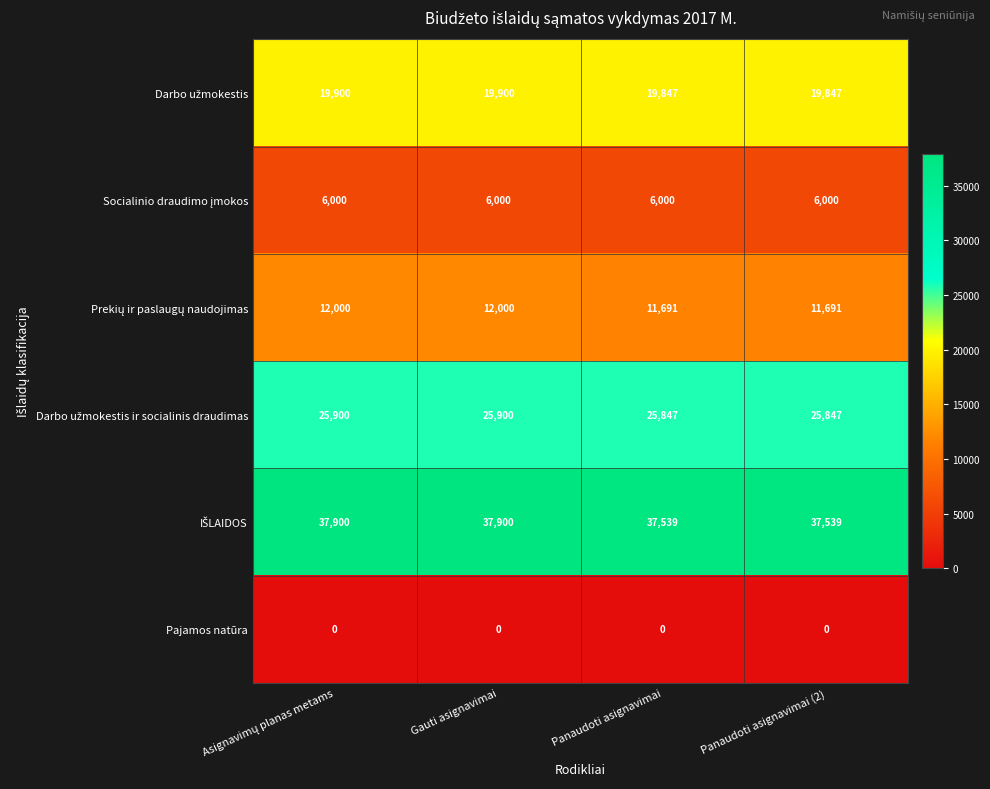

What is the total value across all series at Panaudoti asignavimai (2)?

100924